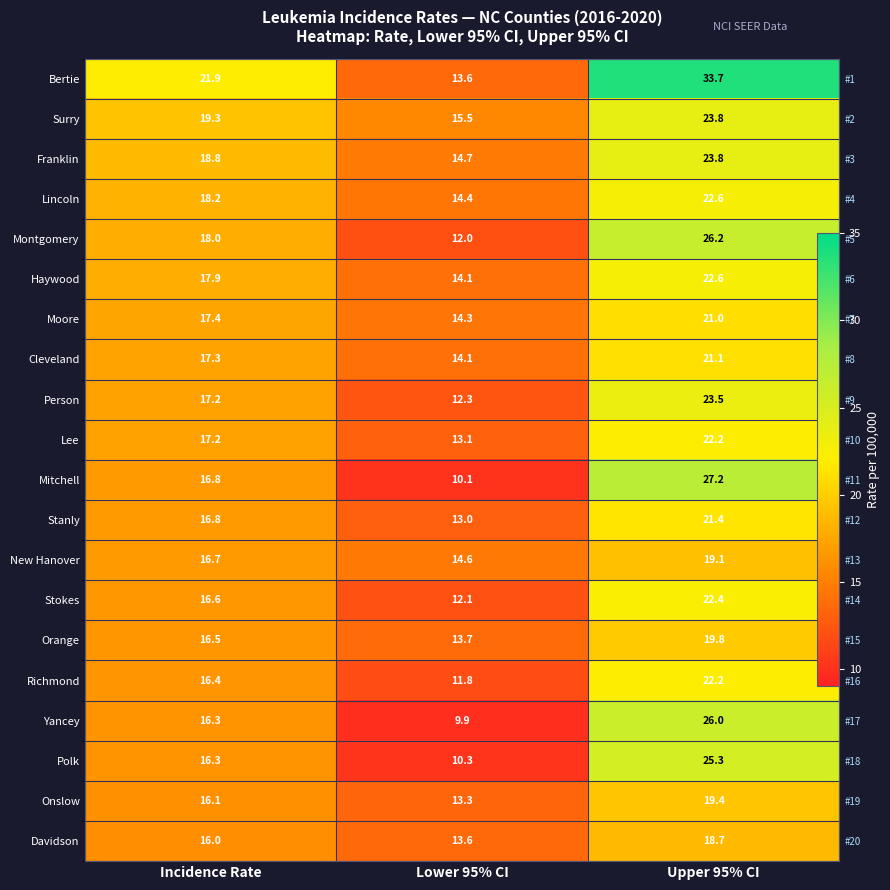

Is it true that Polk equals 16.3 at Incidence Rate?

True